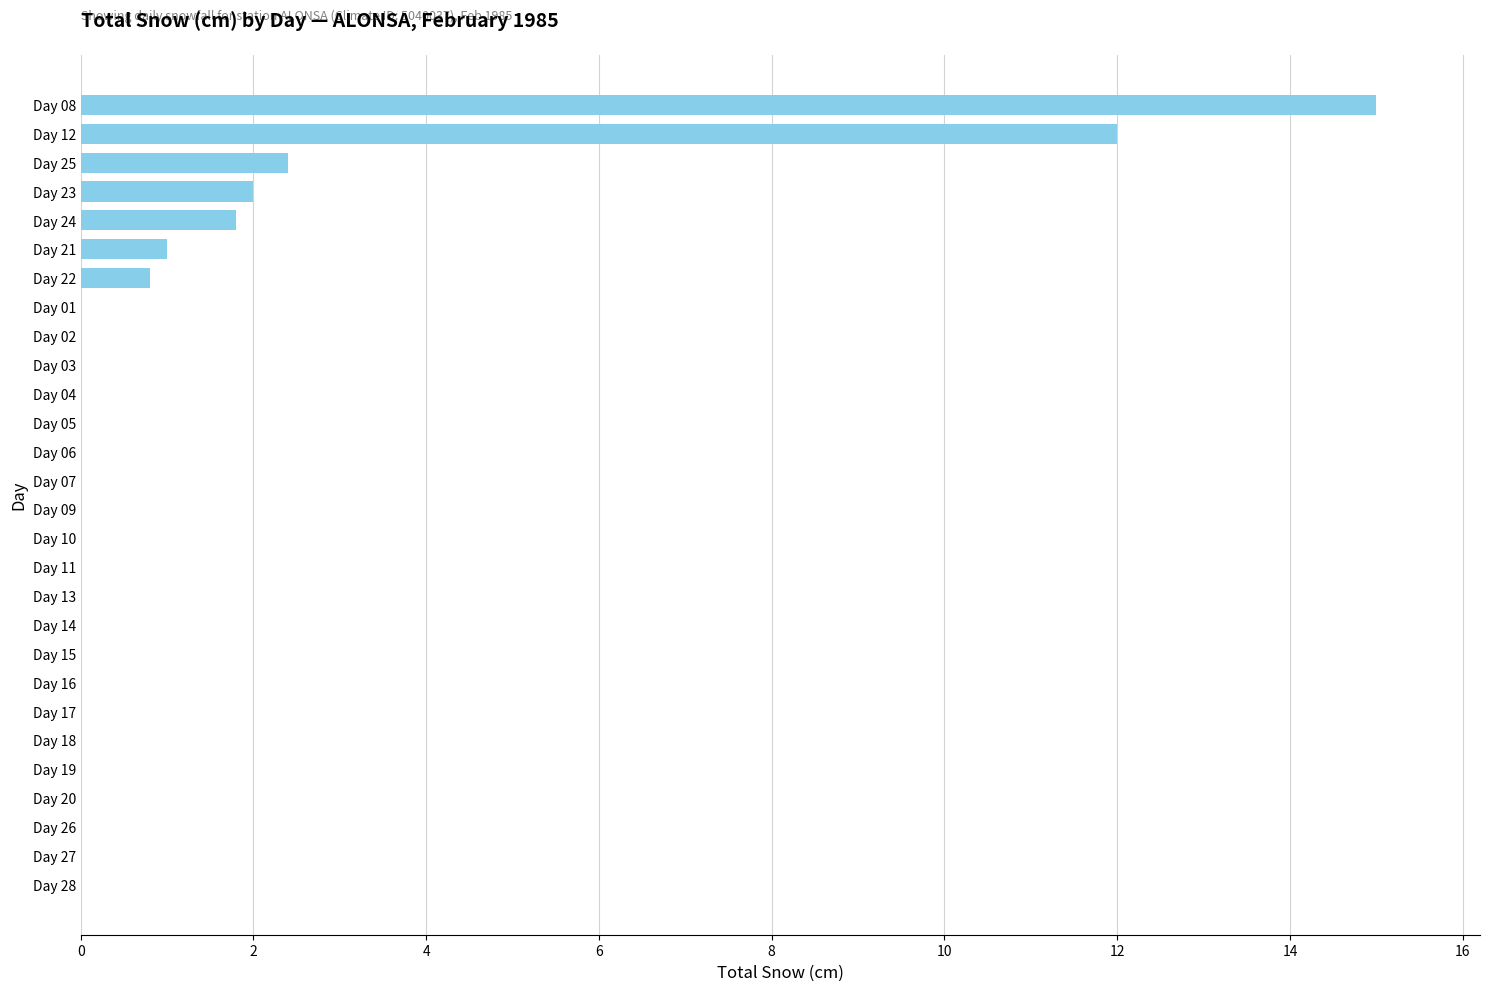

Where is the data nearest to the value 7?

Day 25